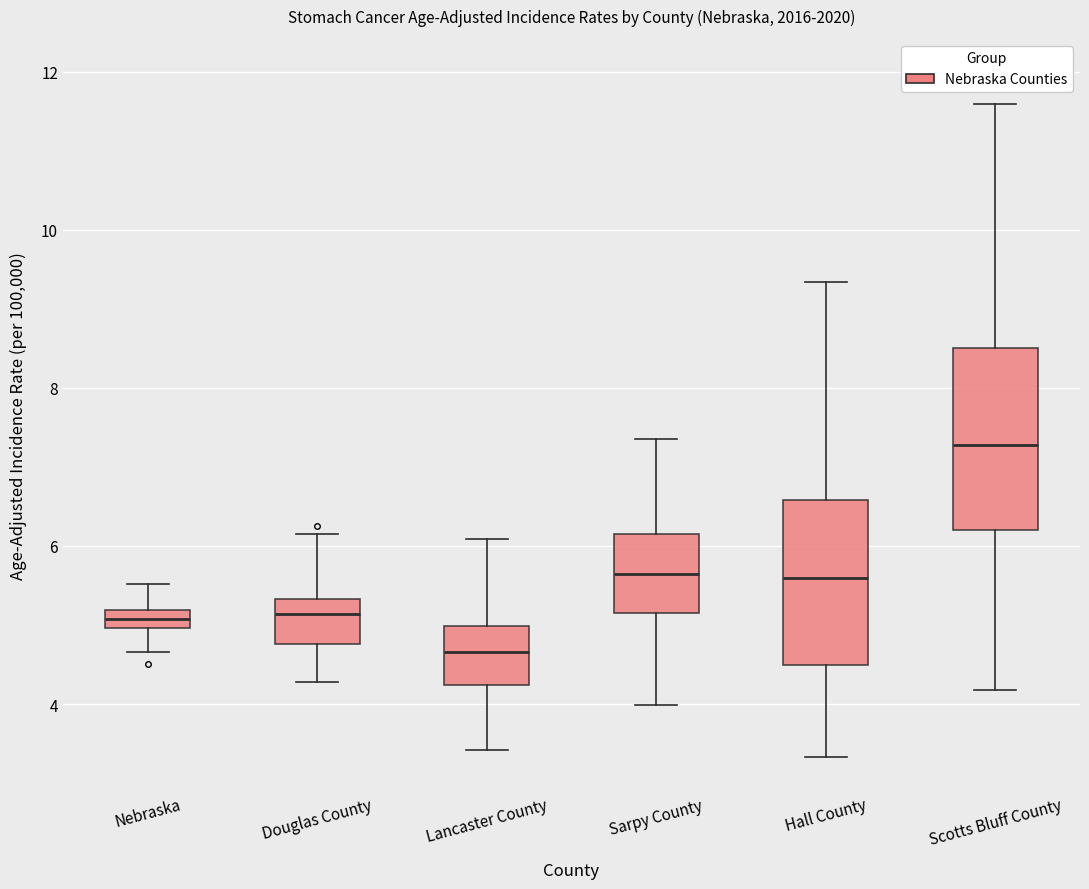

Where does the upper whisker of the box for Hall County end on the y-axis? The values are not printed on the chart, so give them approximately, as read against the axis.

9.4